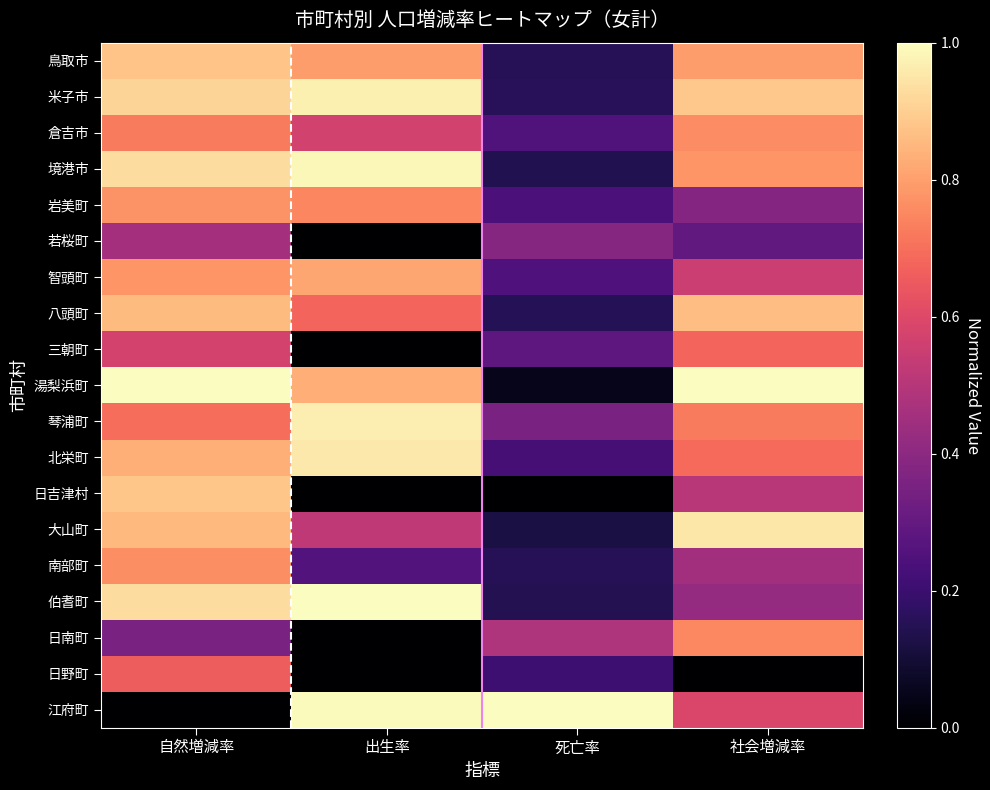

Which series has the largest range (max minus min)?

江府町